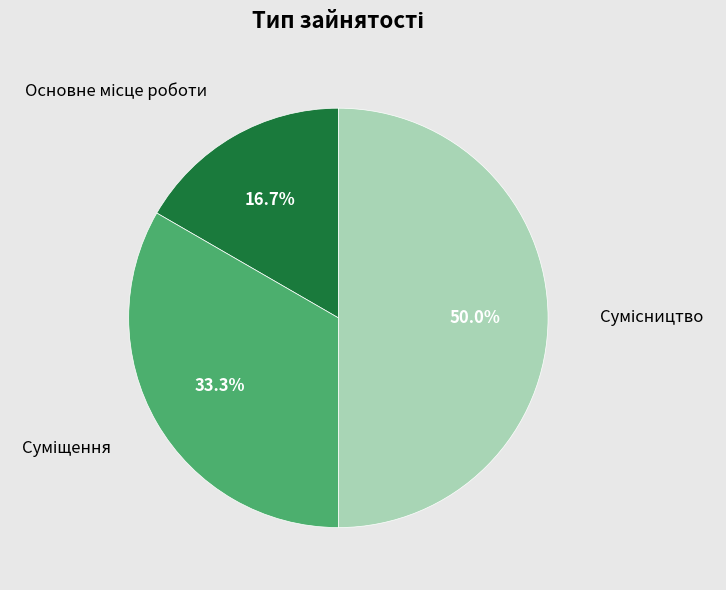

The Основне місце роботи slice represents 28% of the pie. True or false?

False